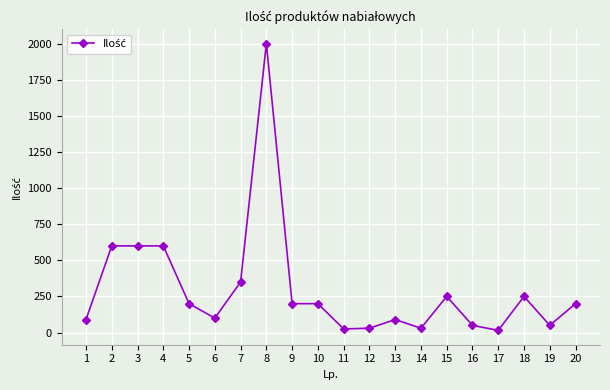

True or false: the data has more than 0 interior local peaks.

True